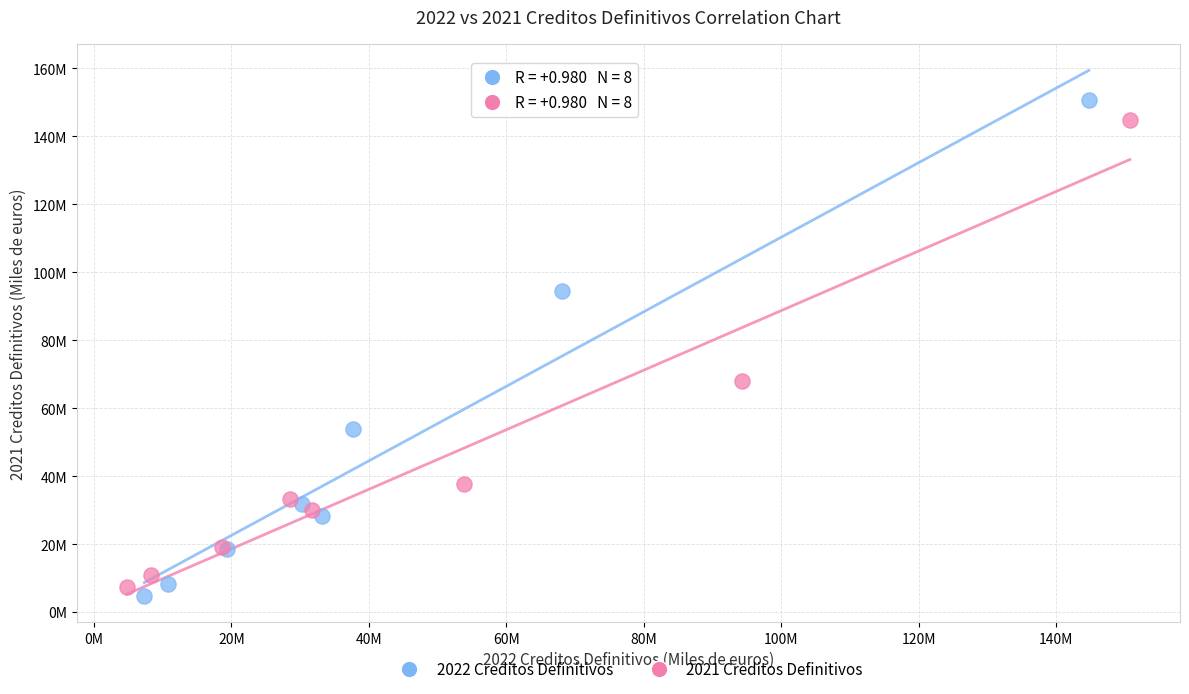

What are all the series names shown in the legend?

2022 Creditos Definitivos, 2021 Creditos Definitivos